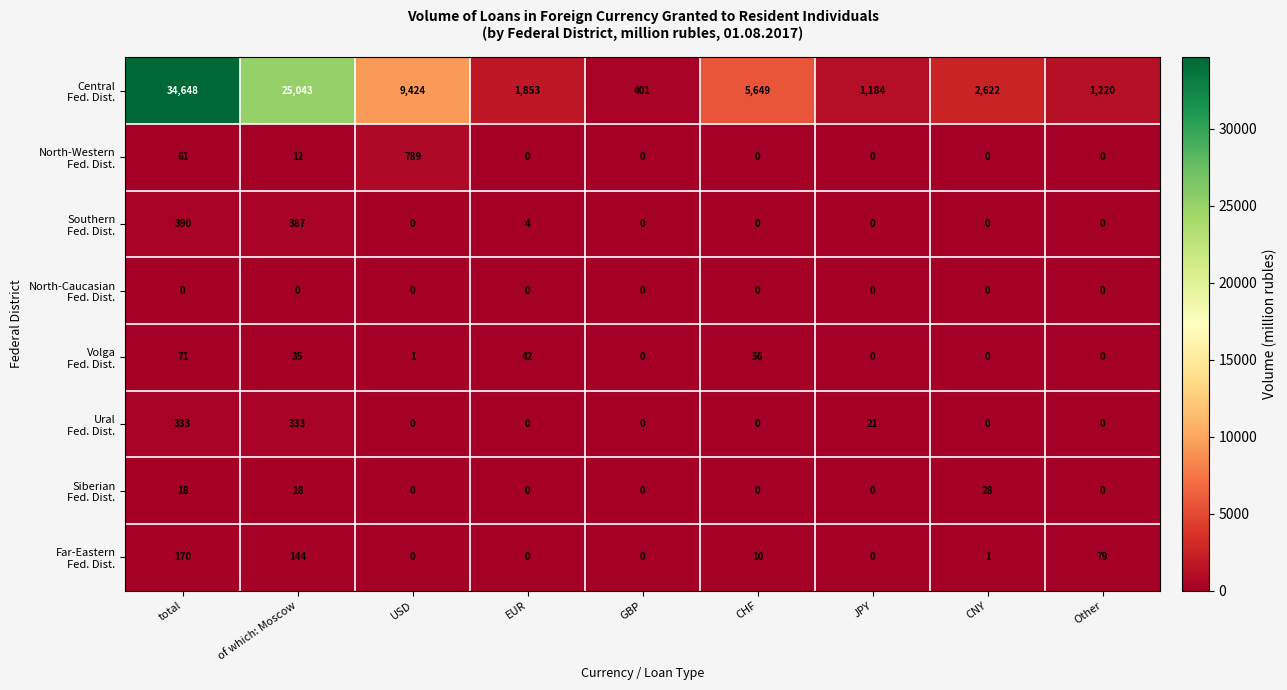

At how many categories does at least one series exceed 3022?

4